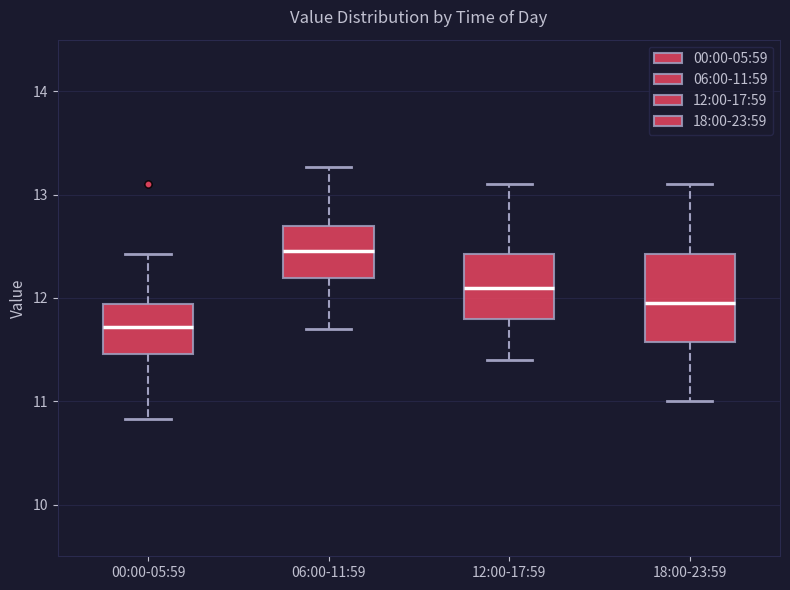

Where does the upper whisker of the box for 06:00-11:59 end on the y-axis? The values are not printed on the chart, so give them approximately, as read against the axis.

13.3